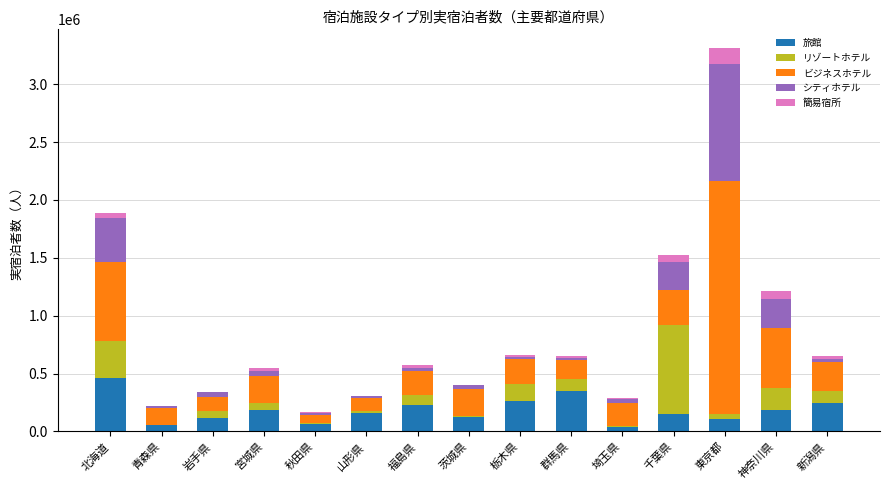

At which category is the sum across all series the highest?

東京都